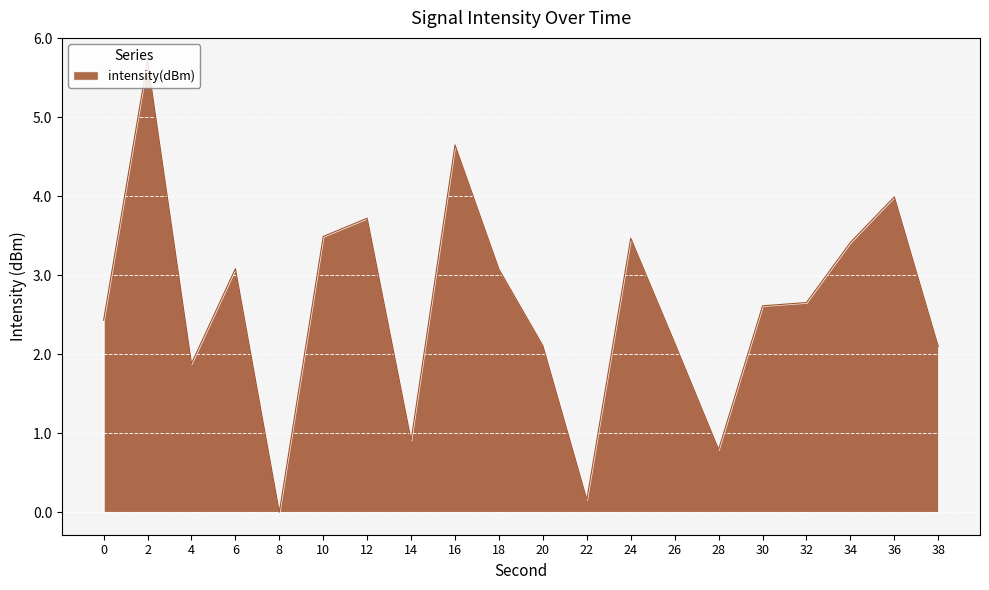

What value does the data have at 34?

3.4